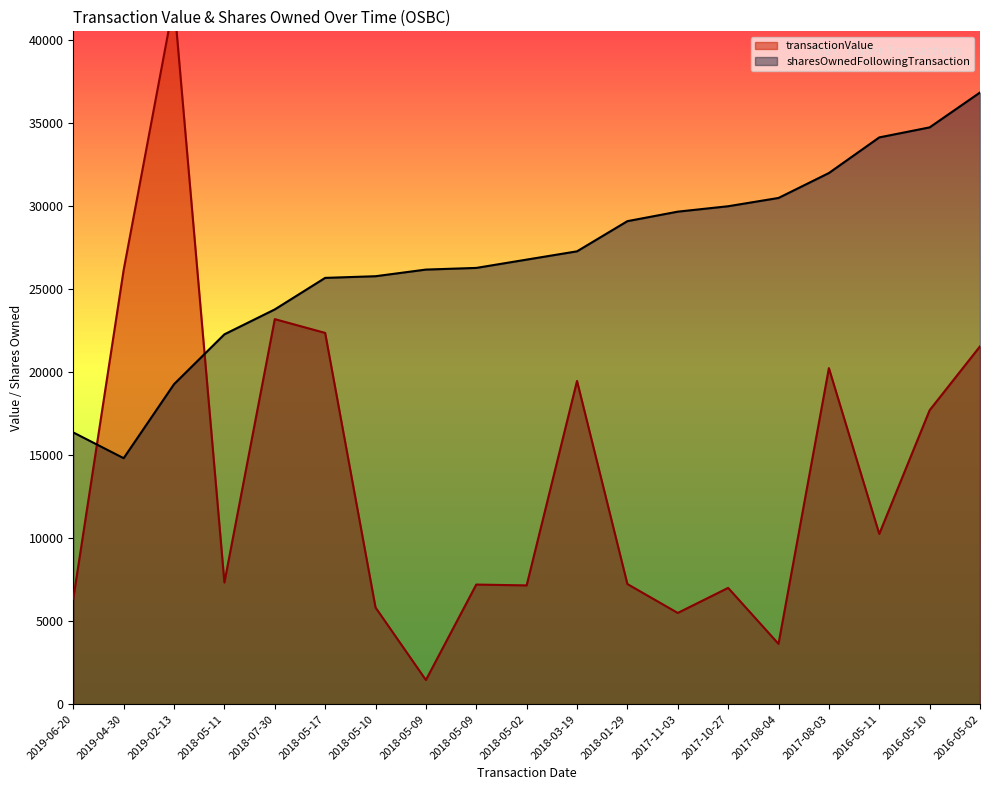

The sharesOwnedFollowingTransaction series shows 25763 at 2018-05-10. True or false?

True